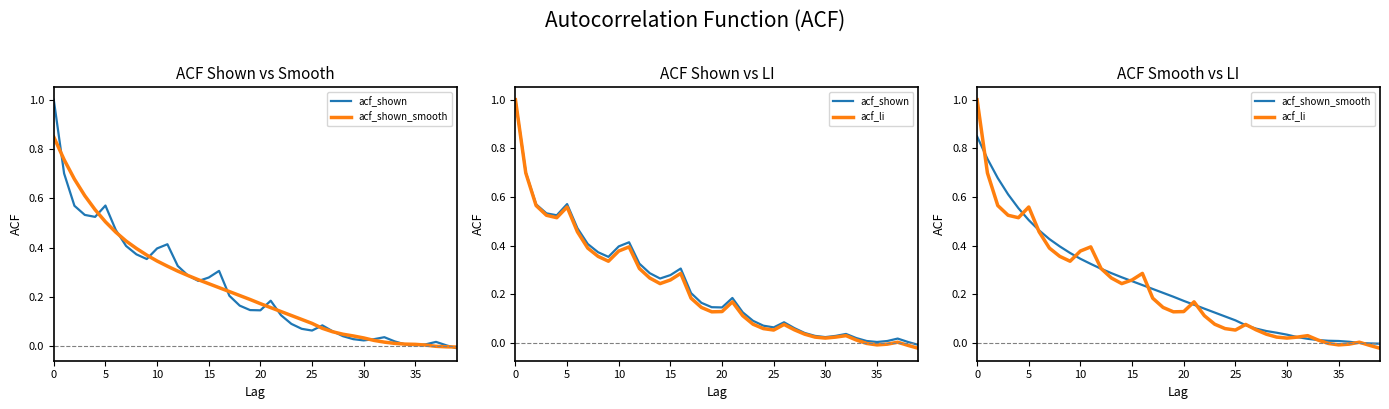

What is the sum of all acf_li values?

8.8